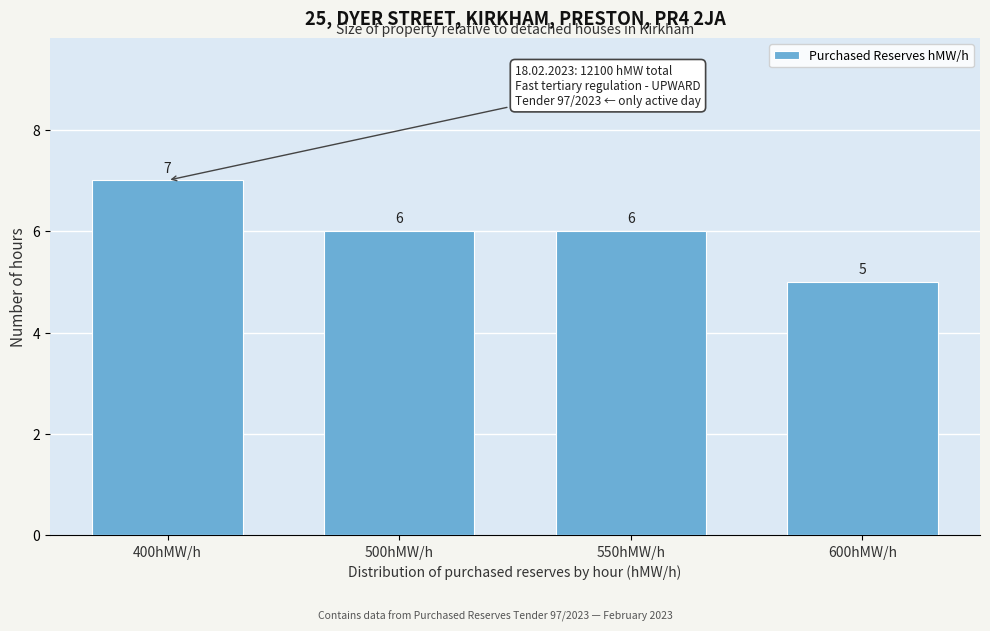

Reading left to right, transcribe all the data shown in this chart.

400hMW/h=7	500hMW/h=6	550hMW/h=6	600hMW/h=5